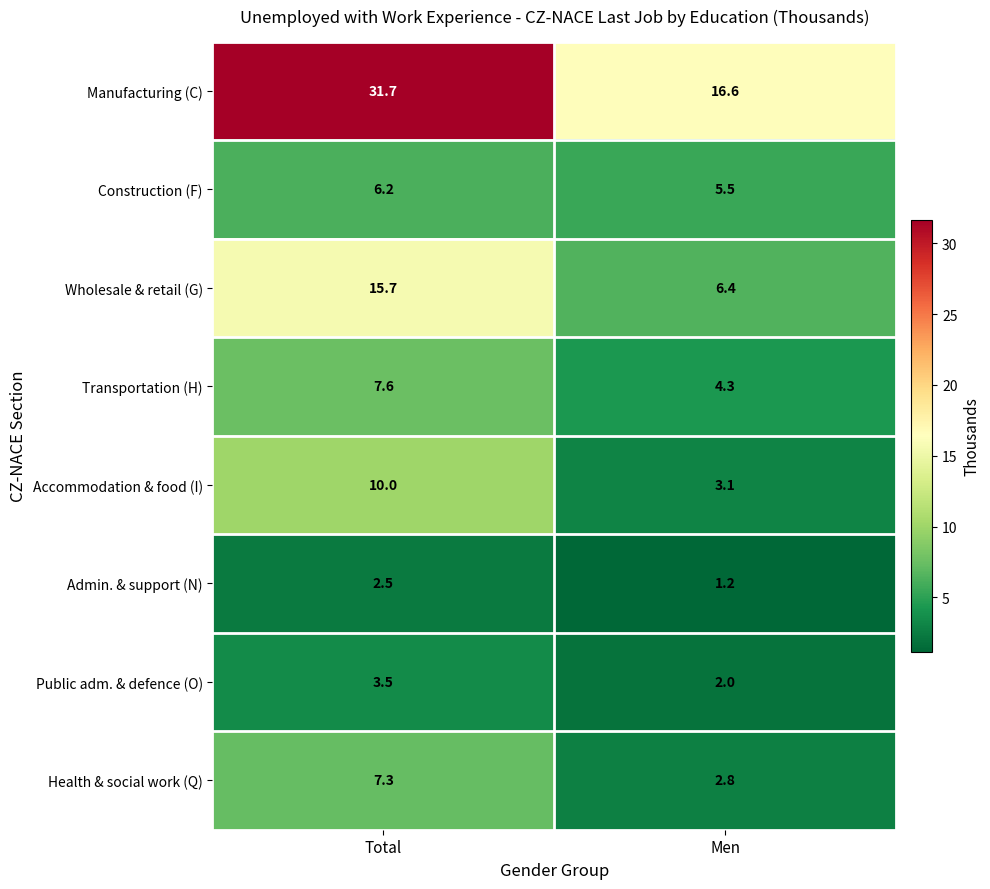

What is the difference between the Construction (F) values at Men and Total?

0.7